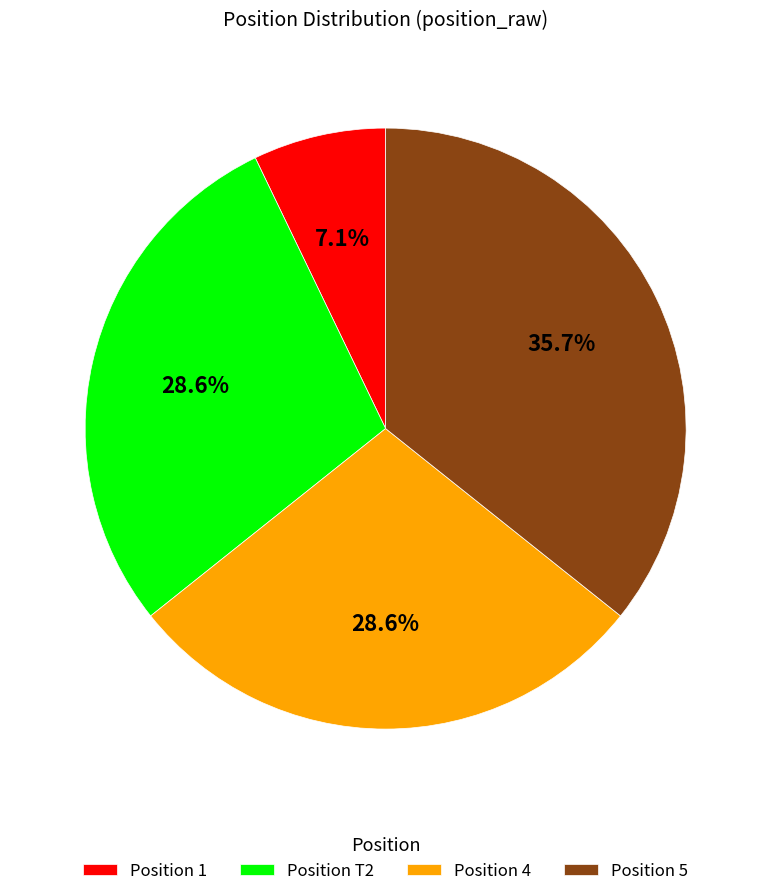

Combined, what portion of the pie is Position 1 and Position 4?

35.7%